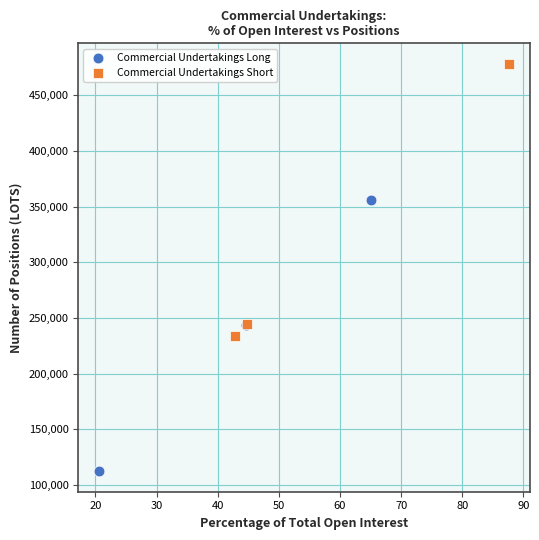

Which series contains the lowest Y value?

Commercial Undertakings Long